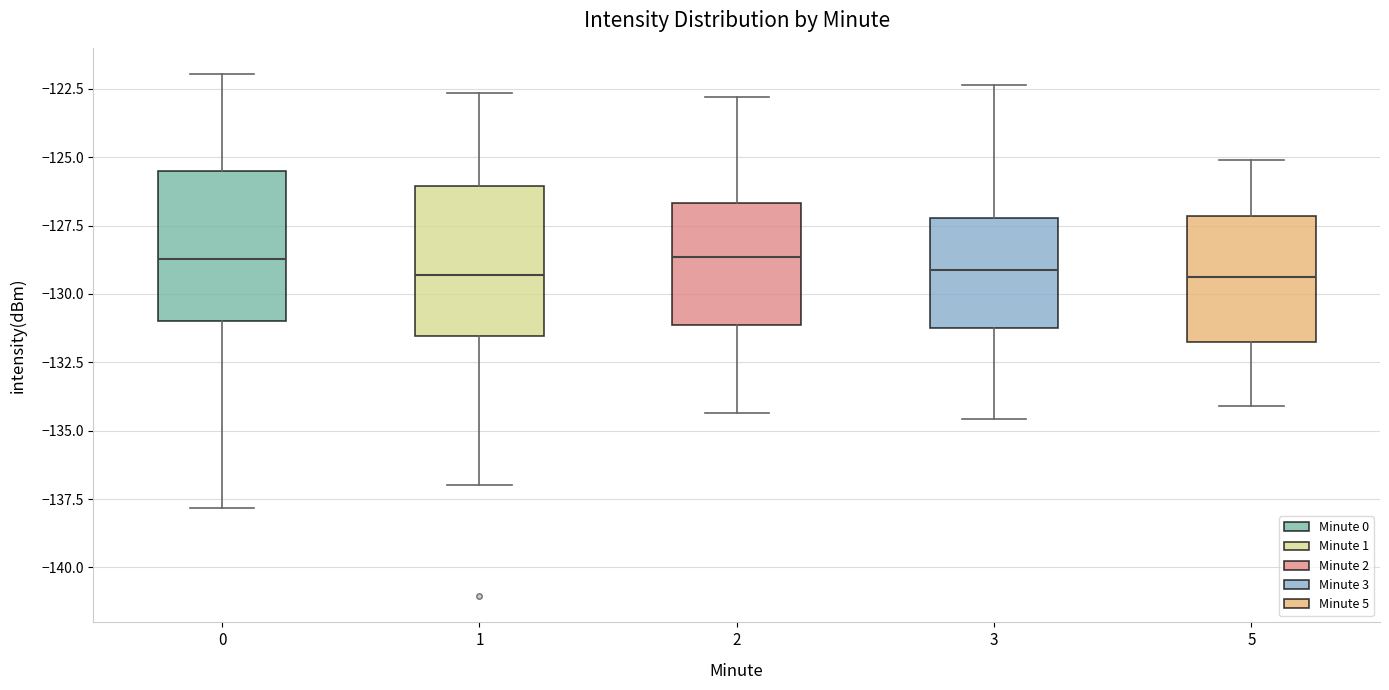

Reading left to right, transcribe this box plot: for each box, give where its median line is, the range the box spans, and where its two whiskers end, as read against the y-axis. The values are not printed on the chart, so give them approximately, as read against the axis.

0: median -128.5, box -131.0 to -125.5, whiskers -138.0 to -122.0
1: median -129.5, box -131.5 to -126.0, whiskers -137.0 to -122.5
2: median -128.5, box -131.0 to -126.5, whiskers -134.5 to -123.0
3: median -129.0, box -131.0 to -127.0, whiskers -134.5 to -122.5
5: median -129.5, box -131.5 to -127.0, whiskers -134.0 to -125.0